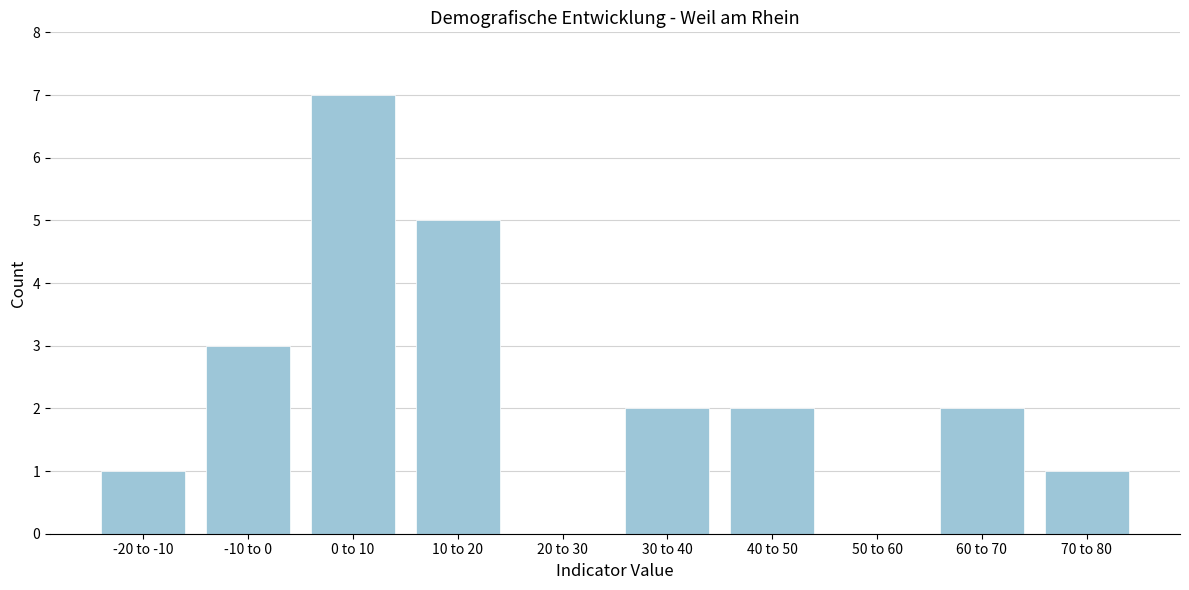

Reading left to right, transcribe all the data shown in this chart.

-20 to -10=1	-10 to 0=3	0 to 10=7	10 to 20=5	20 to 30=0	30 to 40=2	40 to 50=2	50 to 60=0	60 to 70=2	70 to 80=1